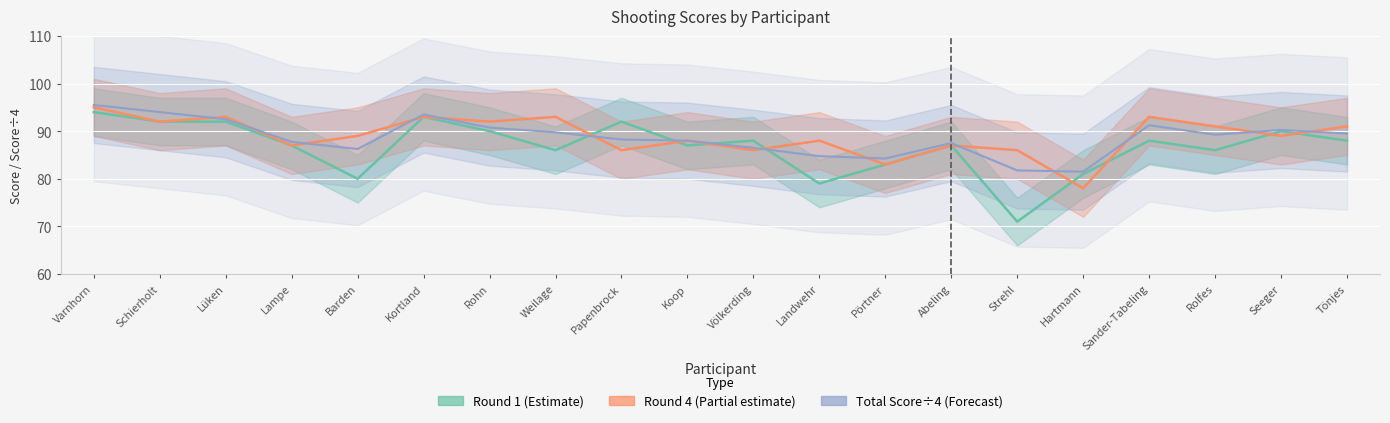

Does the chart display data point markers on the line(s)?

No